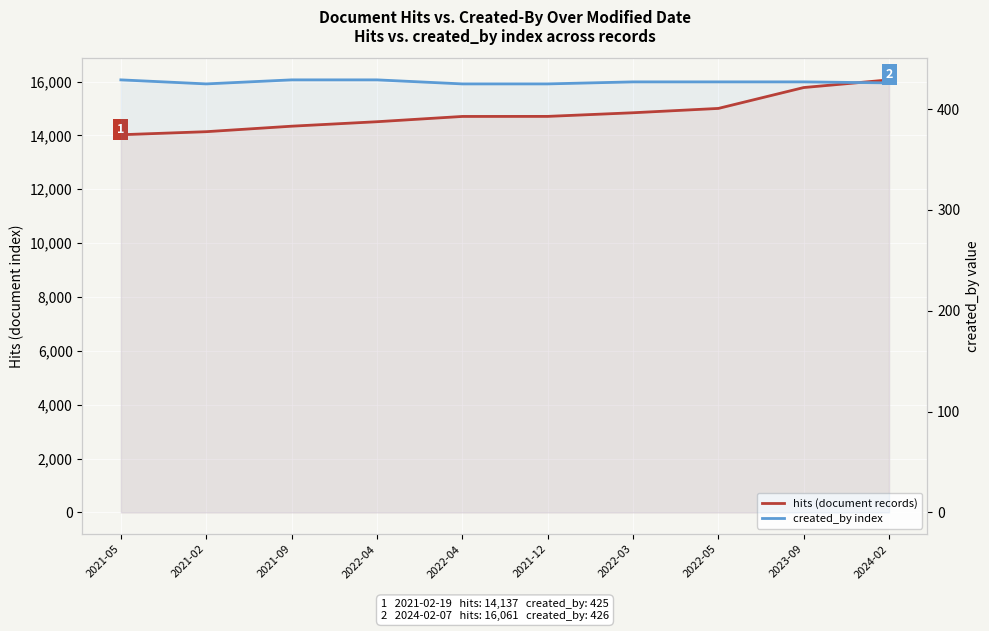

Reading right to left, what are all the values shown in this chart?

hits (document records): 2024-02=16061	2023-09=15776	2022-05=15001	2022-03=14840	2021-12=14705	2022-04=14703	2022-04=14507	2021-09=14341	2021-02=14137	2021-05=14024
created_by index: 2024-02=426	2023-09=427	2022-05=427	2022-03=427	2021-12=425	2022-04=425	2022-04=429	2021-09=429	2021-02=425	2021-05=429